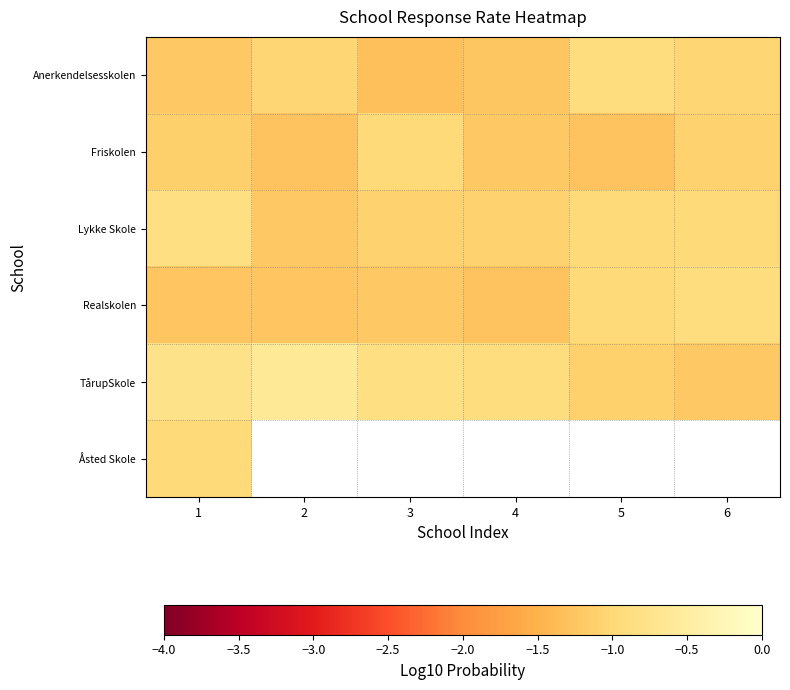

Which category has the highest value in the Åsted Skole series?

1